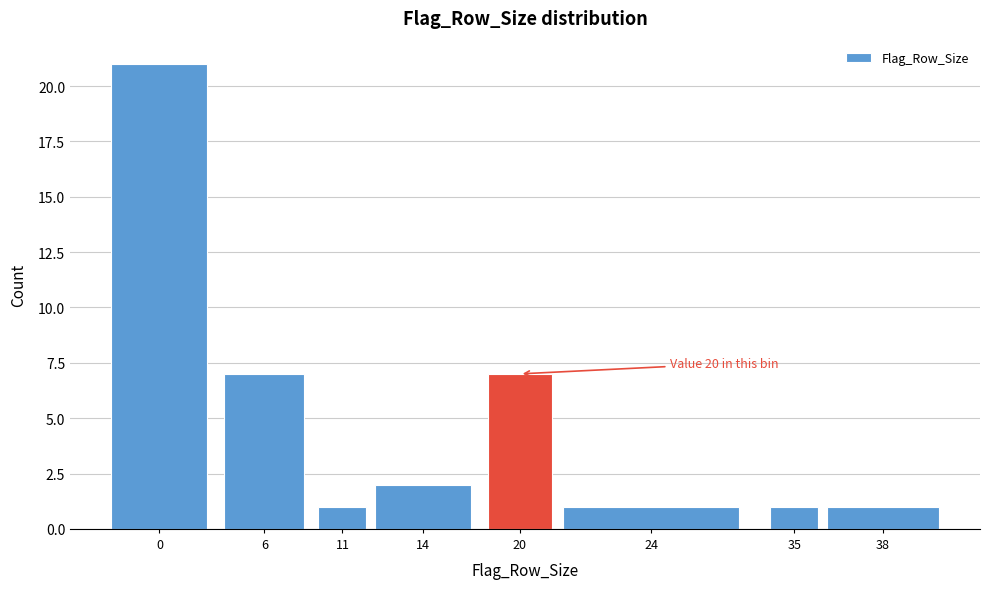

Reading right to left, what are all the values shown in this chart?

38=1	35=1	24=1	20=7	14=2	11=1	6=7	0=21